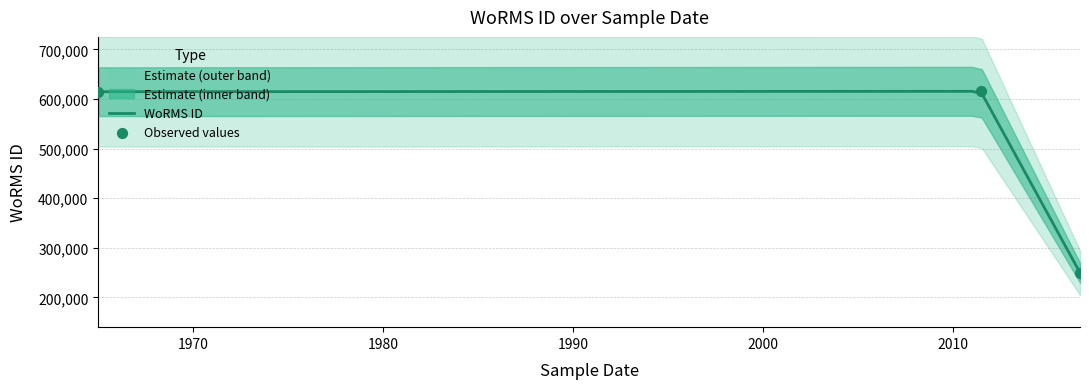

Between 2016-09-01 and 2011-06-11, which is larger?

2011-06-11